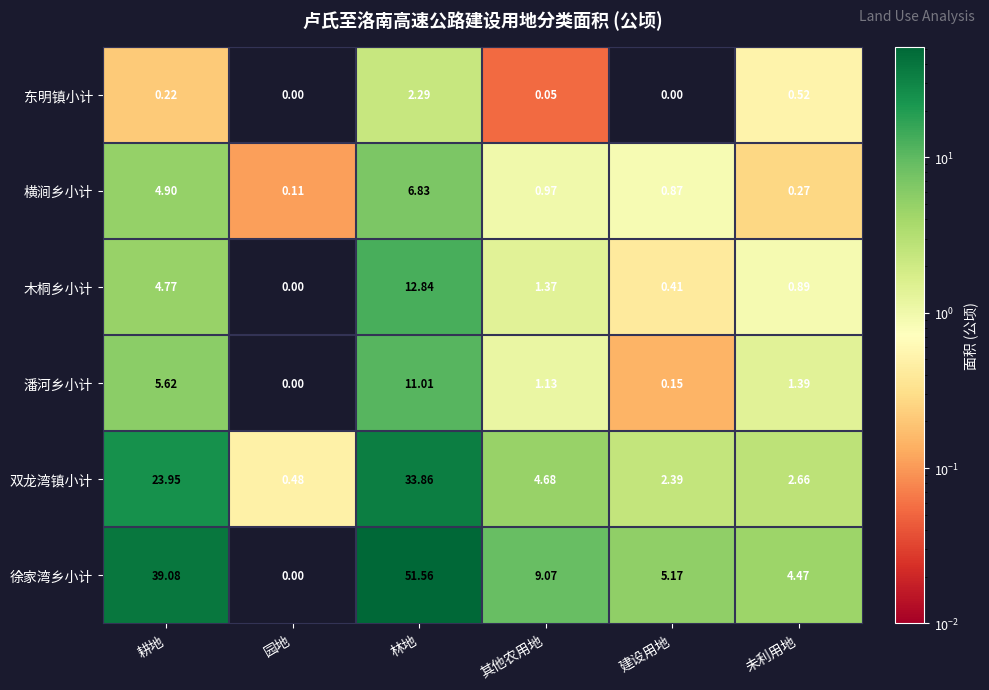

Which series changed the most between 耕地 and 林地?

徐家湾乡小计